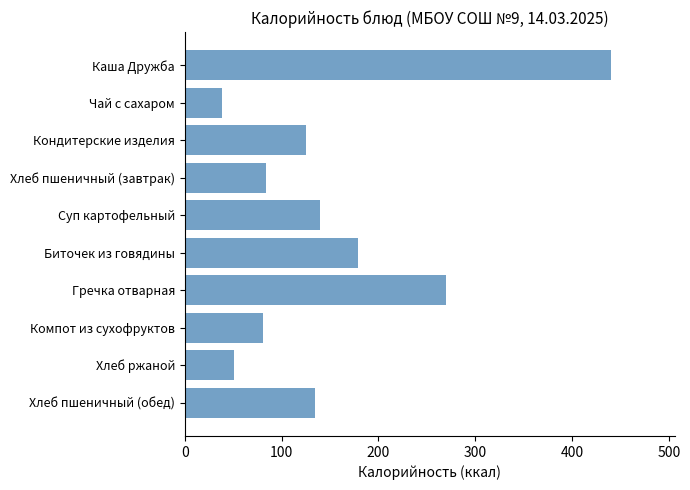

Reading top to bottom, extract all data points from this chart.

440	39	125	84	140	179	270	81	51	135